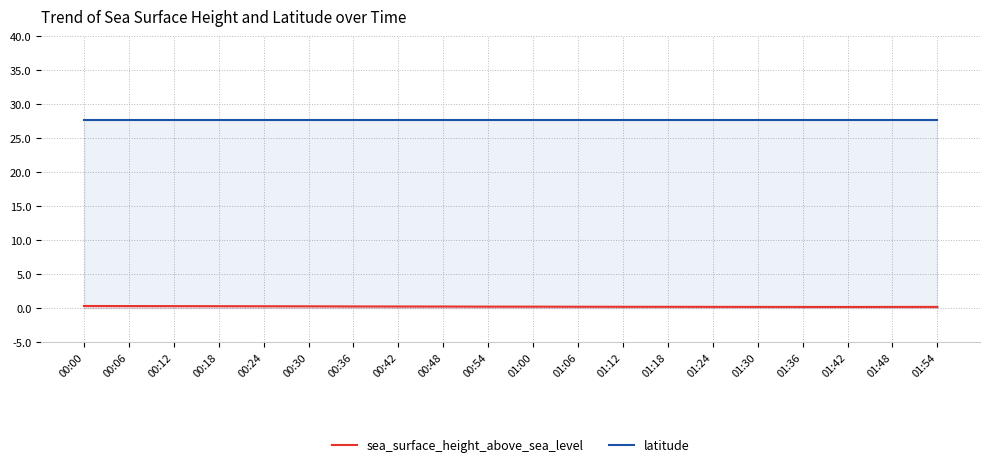

Count the number of data series in this chart.

2